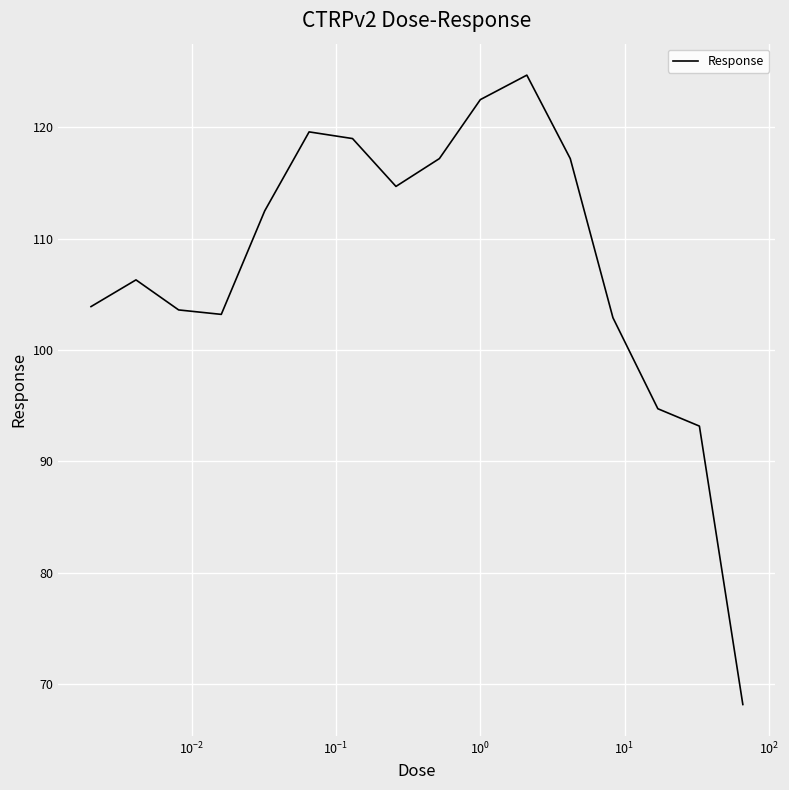

What is the difference between the maximum and minimum values?

56.6